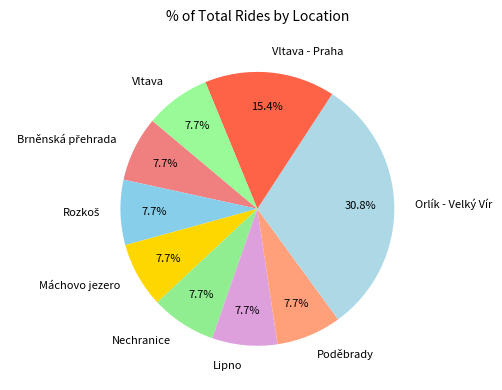

What is the ratio of the value at Vltava - Praha to the value at Máchovo jezero?

2.0